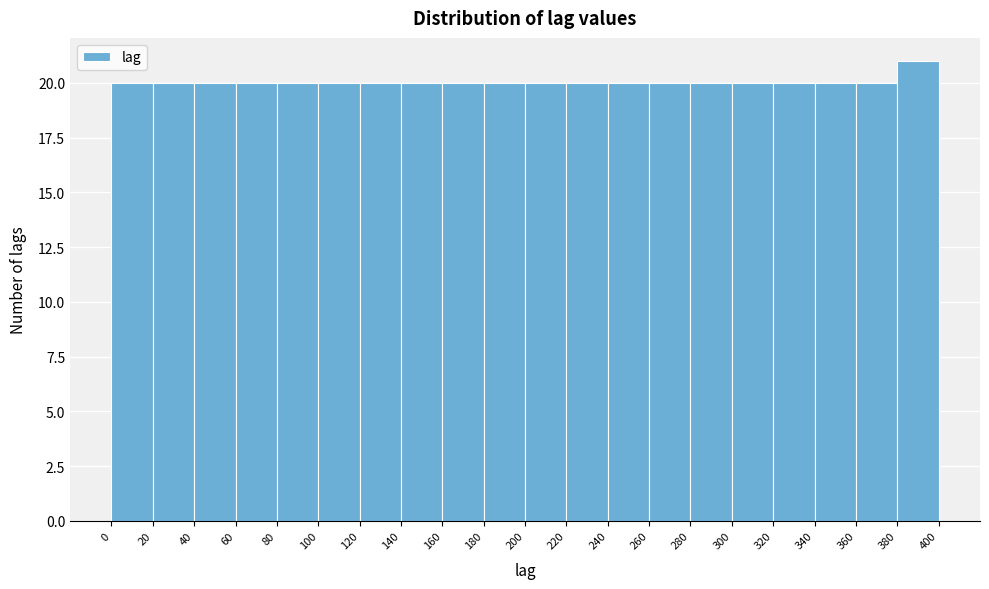

Reading left to right, transcribe this chart: for each bar, give the range it covers on the x-axis and its height. The values are not printed on the chart, so give them approximately, as read against the axis.

0 to 20: 20
20 to 40: 20
40 to 60: 20
60 to 80: 20
80 to 100: 20
100 to 120: 20
120 to 140: 20
140 to 160: 20
160 to 180: 20
180 to 200: 20
200 to 220: 20
220 to 240: 20
240 to 260: 20
260 to 280: 20
280 to 300: 20
300 to 320: 20
320 to 340: 20
340 to 360: 20
360 to 380: 20
380 to 400: 21